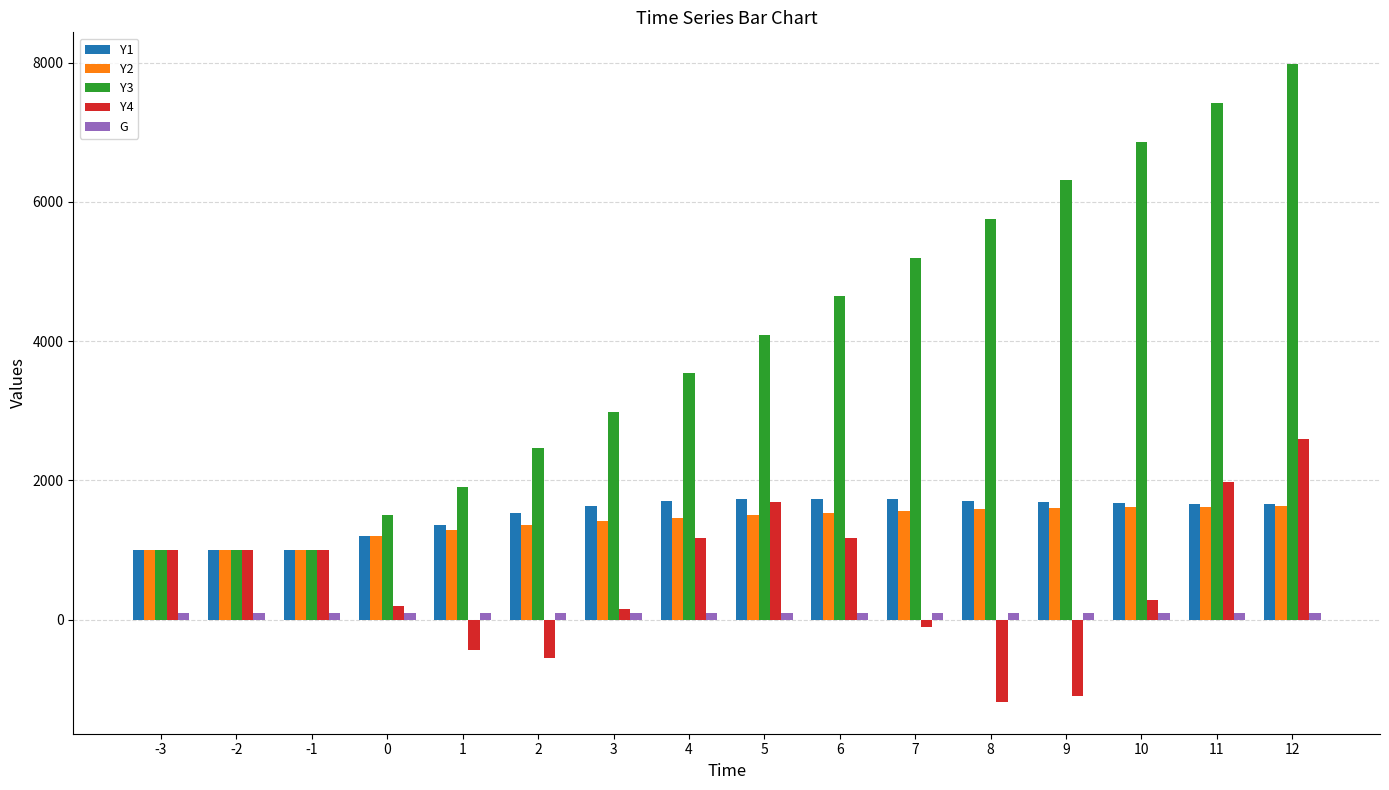

How many bars are there in each group?

5